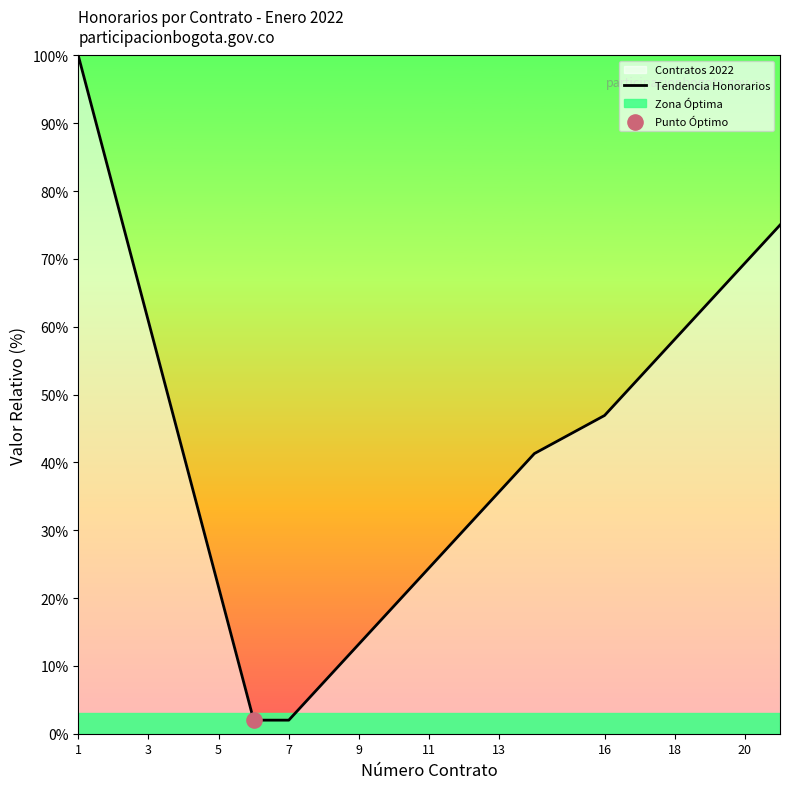

What is the lowest value of the Tendencia Honorarios series?

2.0